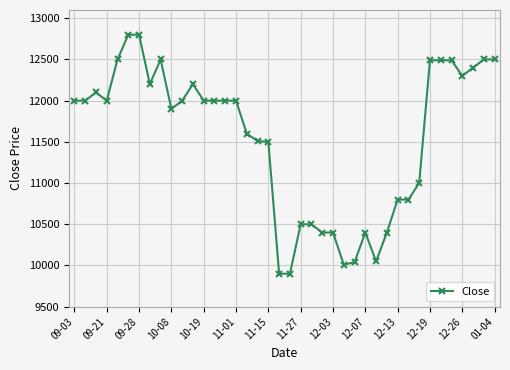

What is the value of the 27th point from the left?

10040